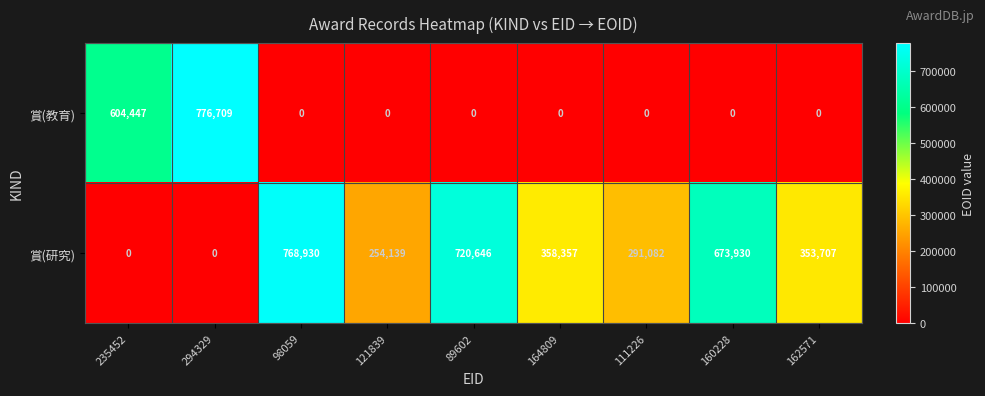

Which series changed the most between 121839 and 164809?

賞(研究)